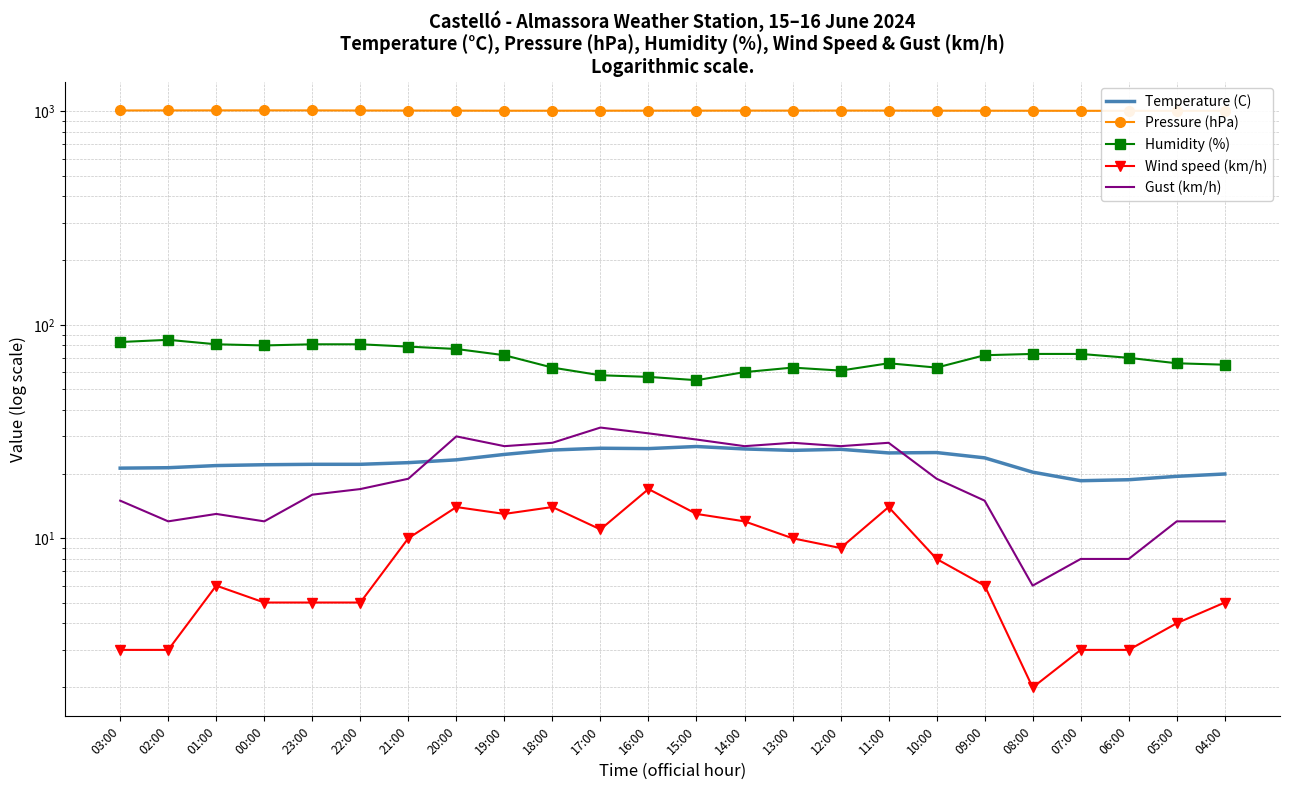

What is the label of the 24th point from the left?

04:00